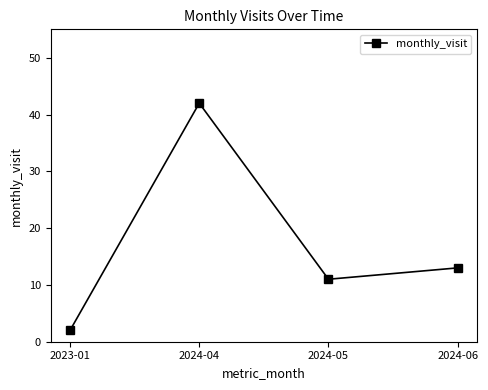

Reading right to left, transcribe all the data shown in this chart.

2024-06=13	2024-05=11	2024-04=42	2023-01=2